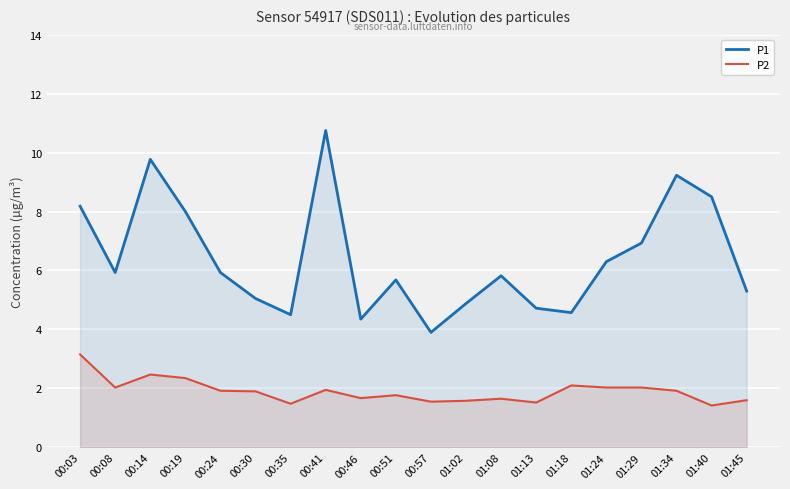

What is the sum of the P2 values at 01:29 and 00:03?

5.2